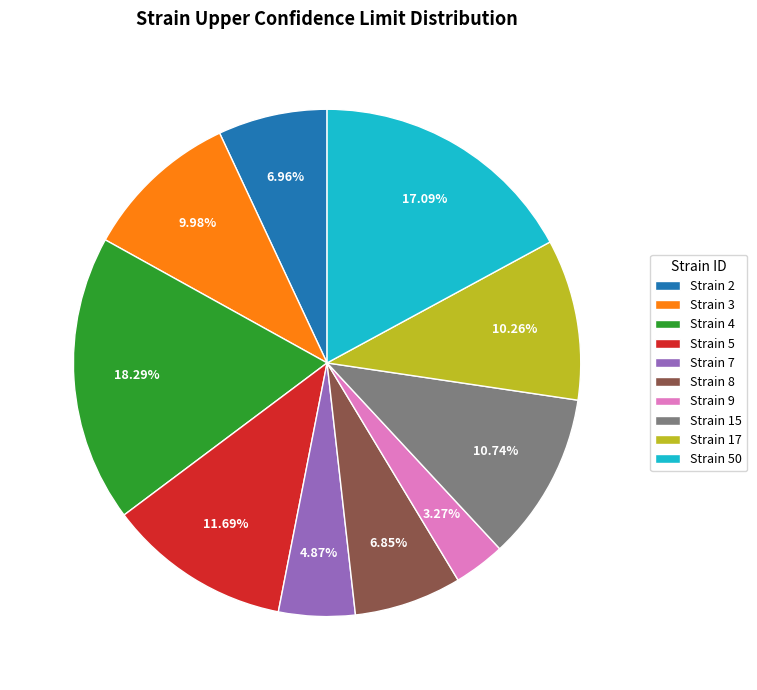

Do Strain 5 and Strain 8 together represent more than half of the pie?

No